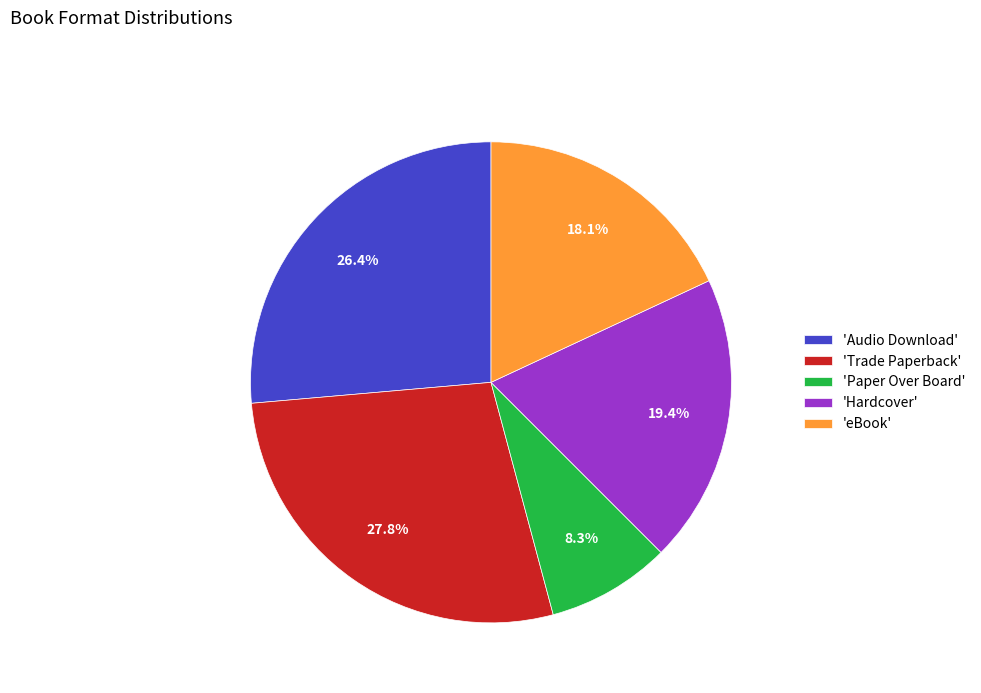

Which has a higher value, 'Trade Paperback' or 'eBook'?

'Trade Paperback'